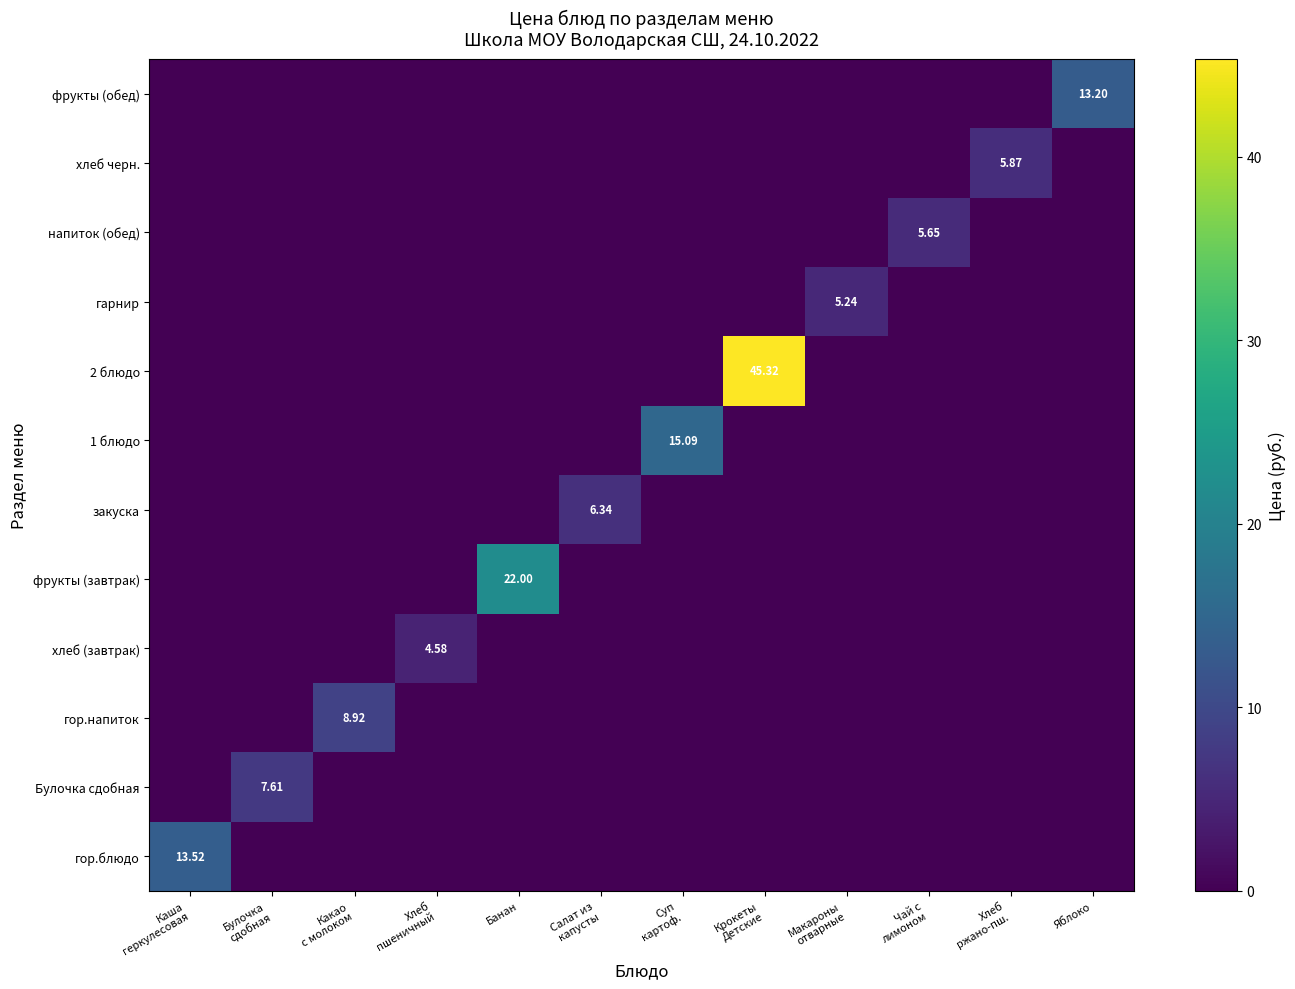

The гарнир series shows 0.0 at Яблоко. True or false?

True